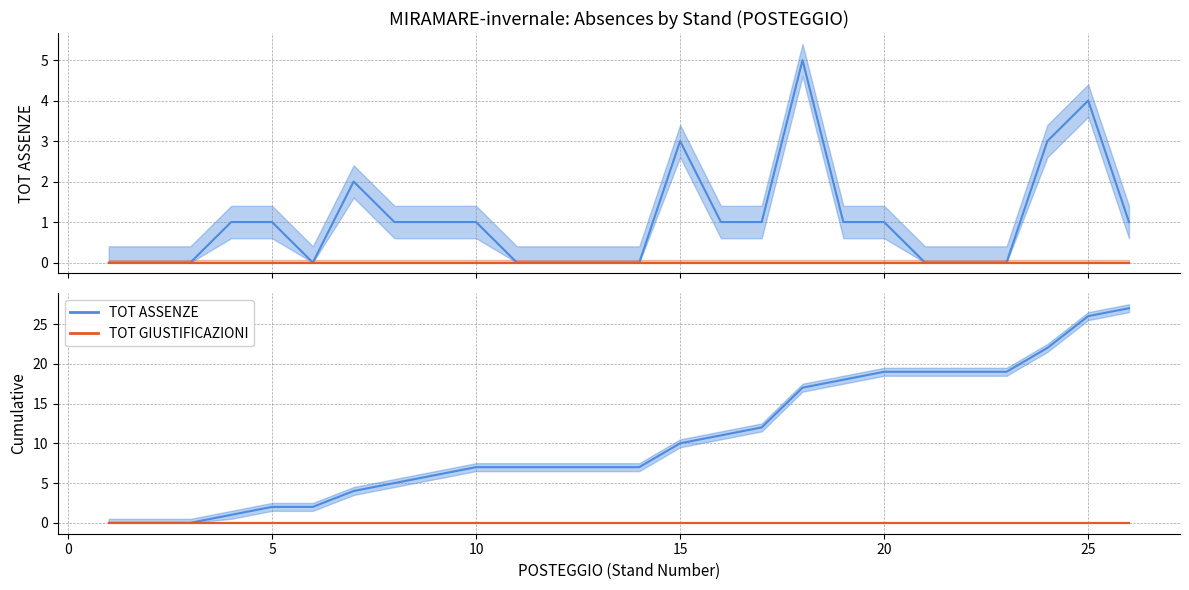

Between 10 and 15, which is larger?

15